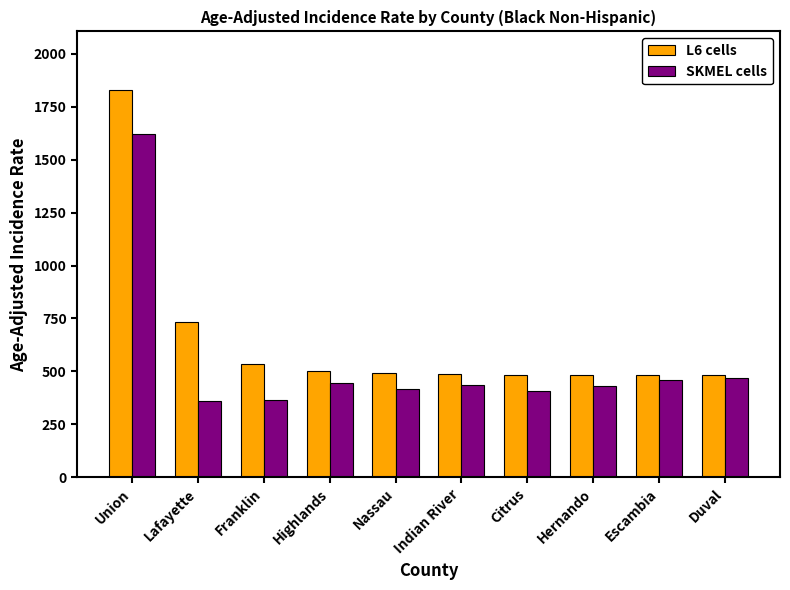

How many groups of bars are there?

10